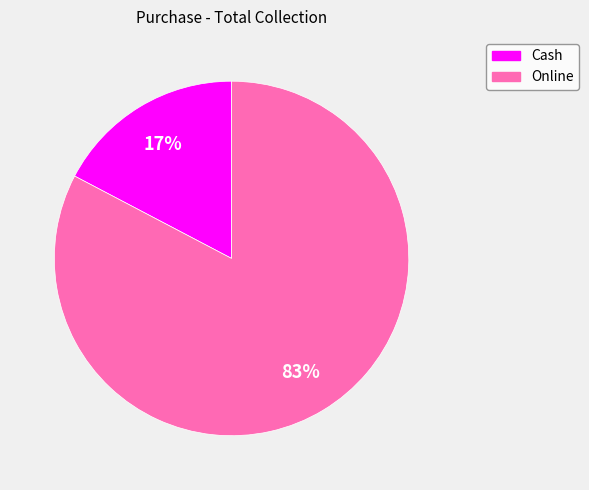

To the nearest percent, what is the average slice percentage?

50%